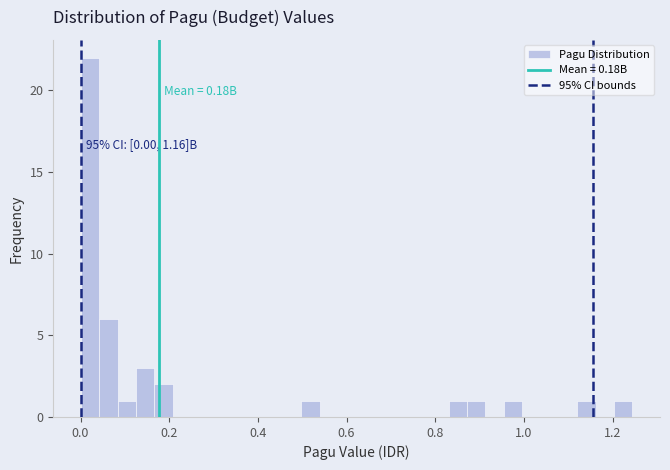

Read against the x-axis, roughly where is the centre of the tallest bar?

0.02